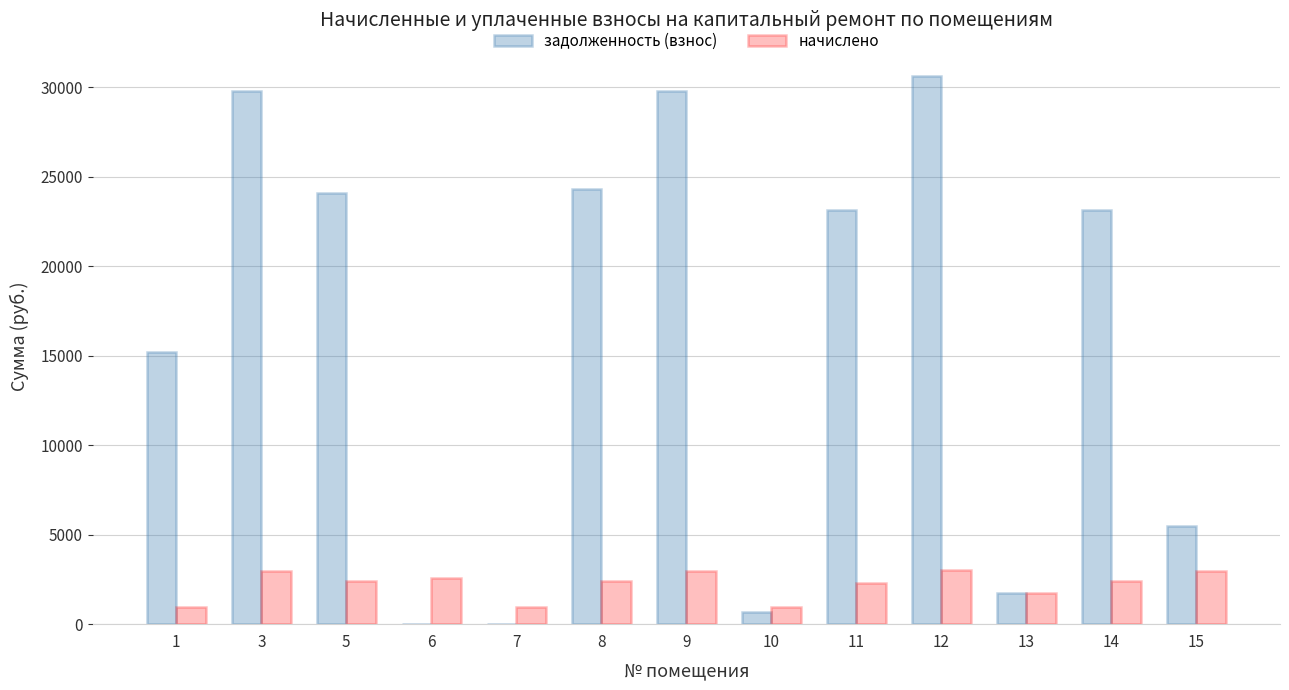

At which category is the sum across all series the highest?

12